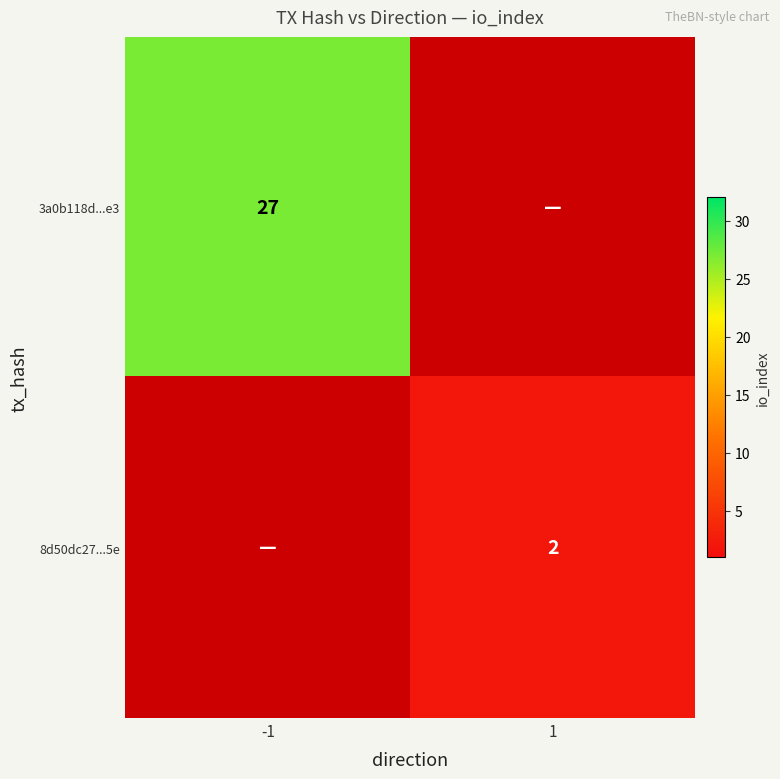

The 8d50dc27...5e series shows 2 at 1. True or false?

True